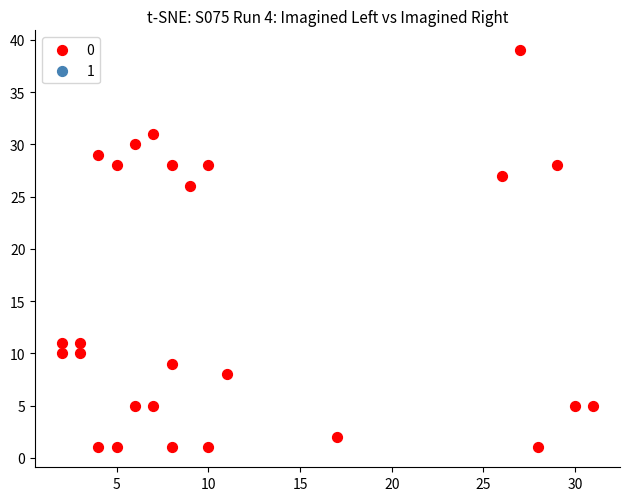

What is the range of X values (max minus min)?

29